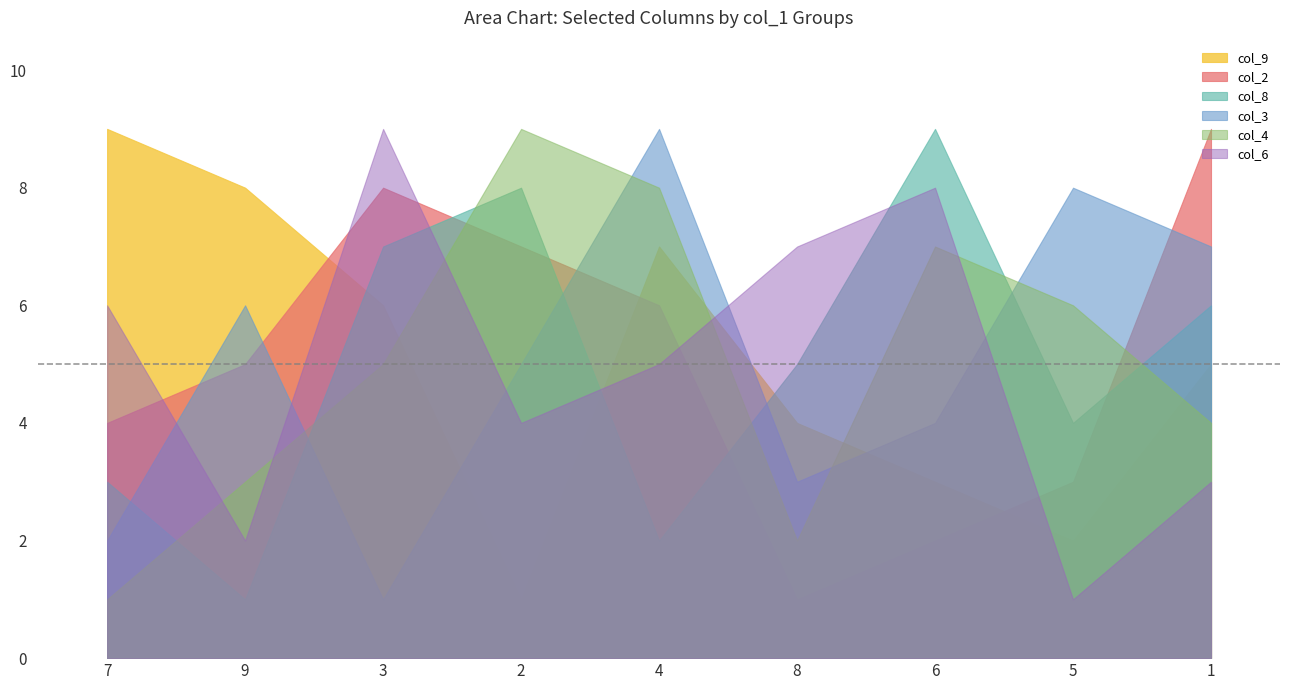

At which category does col_4 reach its first local peak?

2